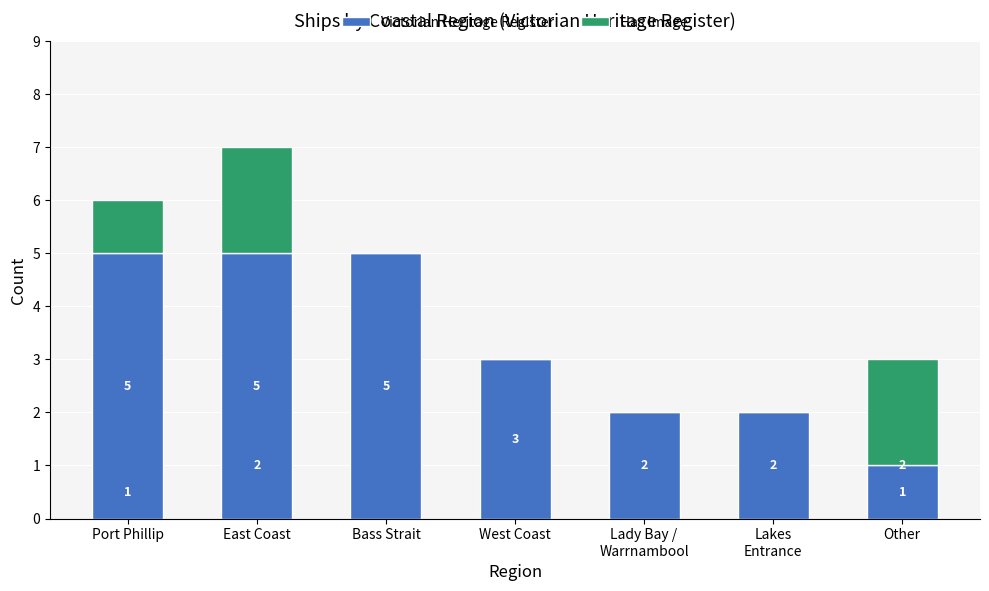

What is the maximum value for Victorian Heritage Register?

5